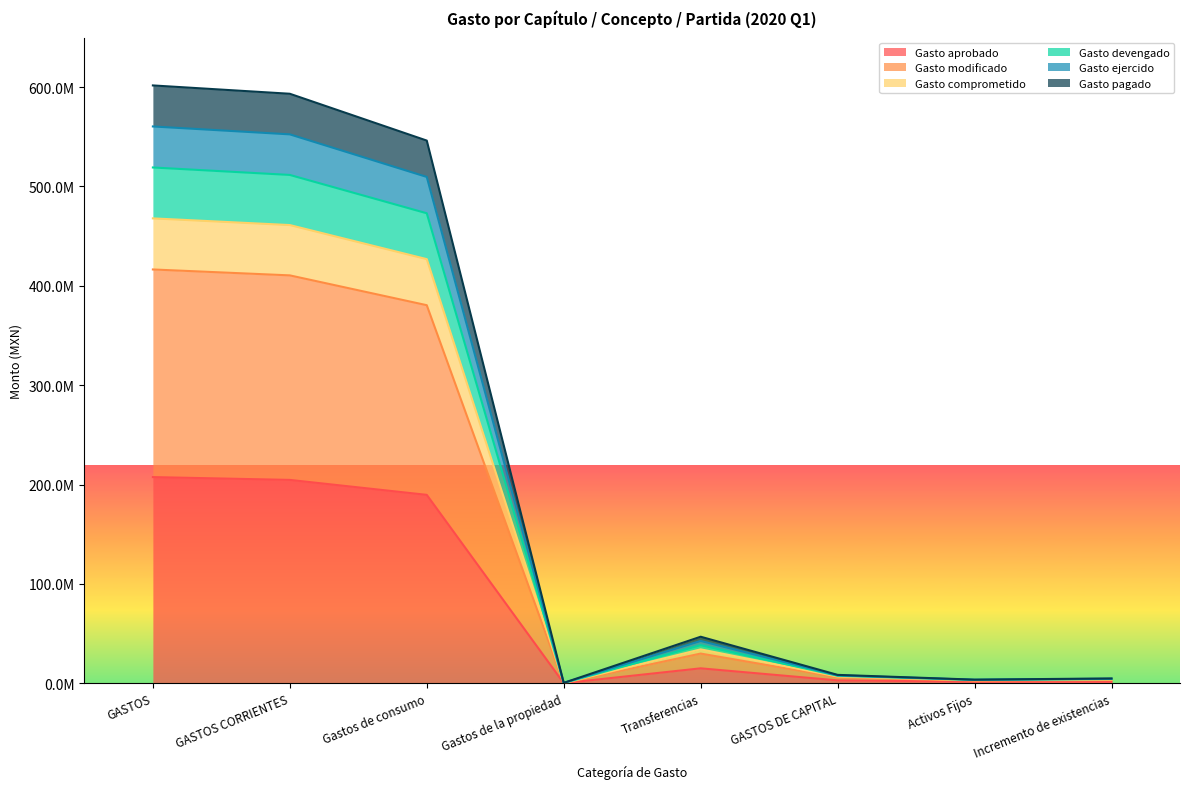

True or false: Gasto comprometido and Gasto devengado cross at least once.

False